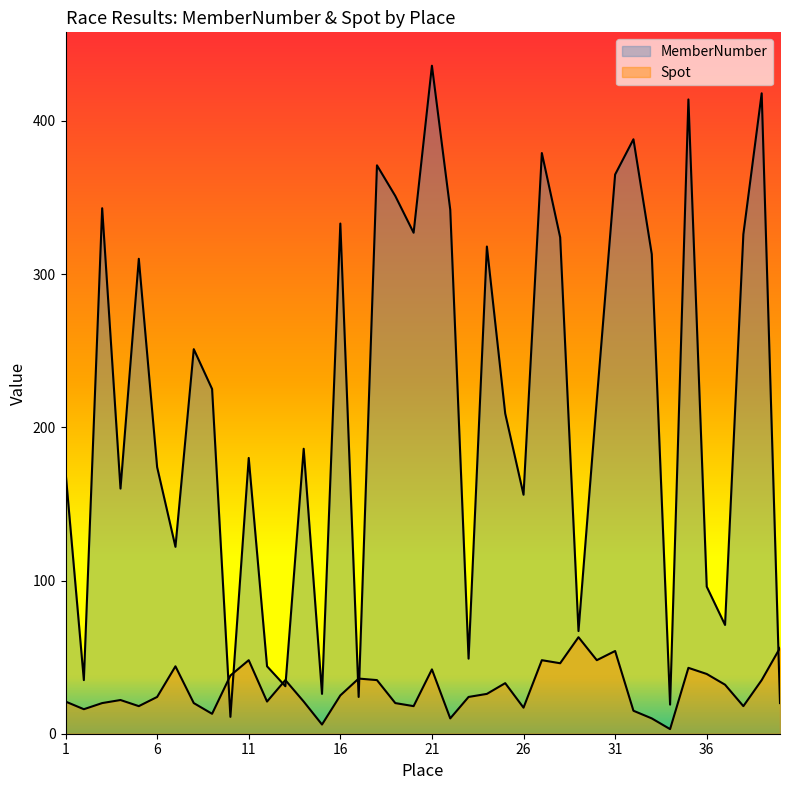

How many data points in MemberNumber are above 218?

19